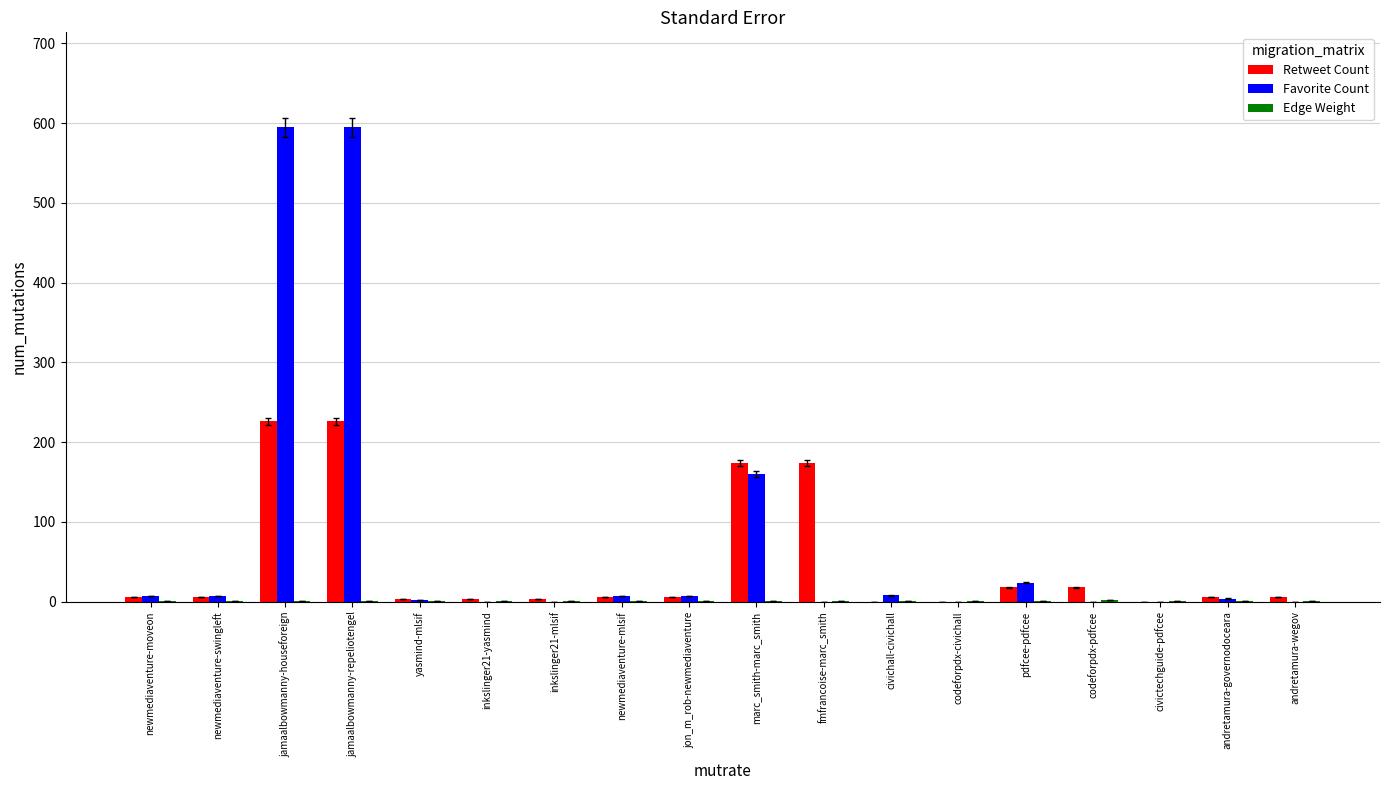

At which label is Favorite Count closest to 297?

marc_smith-marc_smith